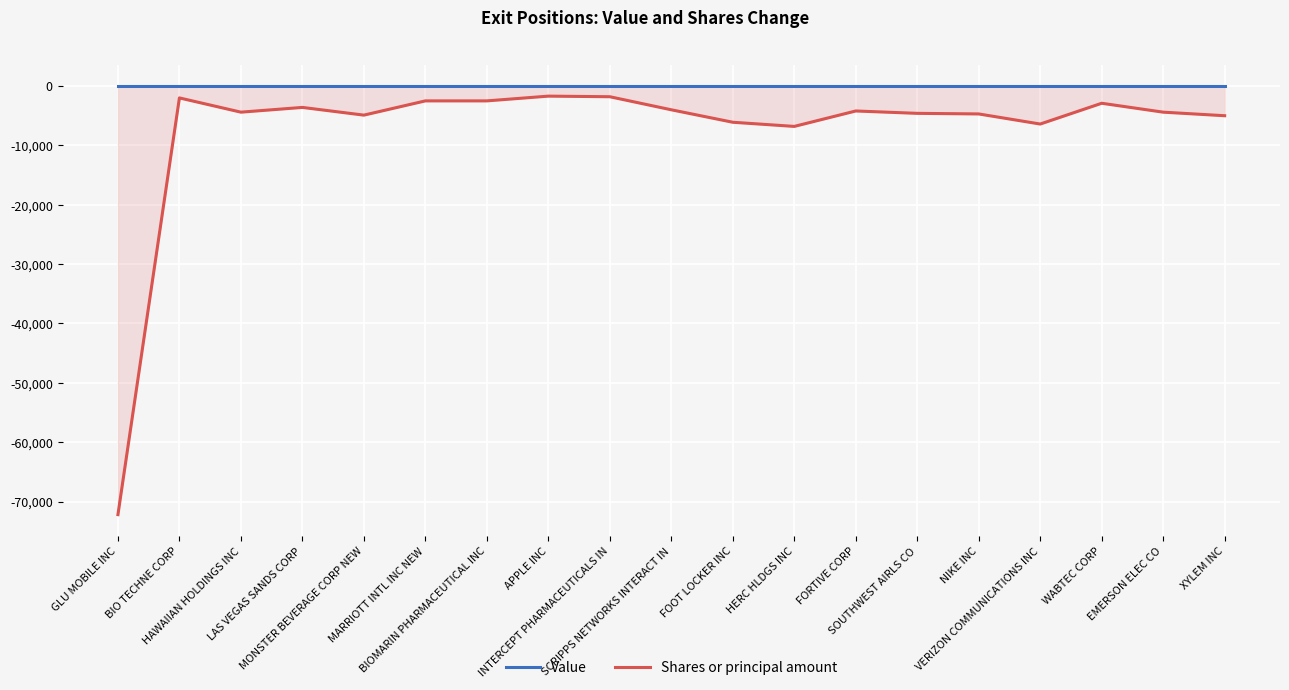

Reading left to right, transcribe all the data shown in this chart.

Value: GLU MOBILE INC=0	BIO TECHNE CORP=0	HAWAIIAN HOLDINGS INC=0	LAS VEGAS SANDS CORP=0	MONSTER BEVERAGE CORP NEW=0	MARRIOTT INTL INC NEW=0	BIOMARIN PHARMACEUTICAL INC=0	APPLE INC=0	INTERCEPT PHARMACEUTICALS IN=0	SCRIPPS NETWORKS INTERACT IN=0	FOOT LOCKER INC=0	HERC HLDGS INC=0	FORTIVE CORP=0	SOUTHWEST AIRLS CO=0	NIKE INC=0	VERIZON COMMUNICATIONS INC=0	WABTEC CORP=0	EMERSON ELEC CO=0	XYLEM INC=0
Shares or principal amount: GLU MOBILE INC=-72200	BIO TECHNE CORP=-2000	HAWAIIAN HOLDINGS INC=-4400	LAS VEGAS SANDS CORP=-3600	MONSTER BEVERAGE CORP NEW=-4900	MARRIOTT INTL INC NEW=-2500	BIOMARIN PHARMACEUTICAL INC=-2500	APPLE INC=-1700	INTERCEPT PHARMACEUTICALS IN=-1800	SCRIPPS NETWORKS INTERACT IN=-4000	FOOT LOCKER INC=-6100	HERC HLDGS INC=-6800	FORTIVE CORP=-4200	SOUTHWEST AIRLS CO=-4600	NIKE INC=-4700	VERIZON COMMUNICATIONS INC=-6400	WABTEC CORP=-2900	EMERSON ELEC CO=-4400	XYLEM INC=-5000